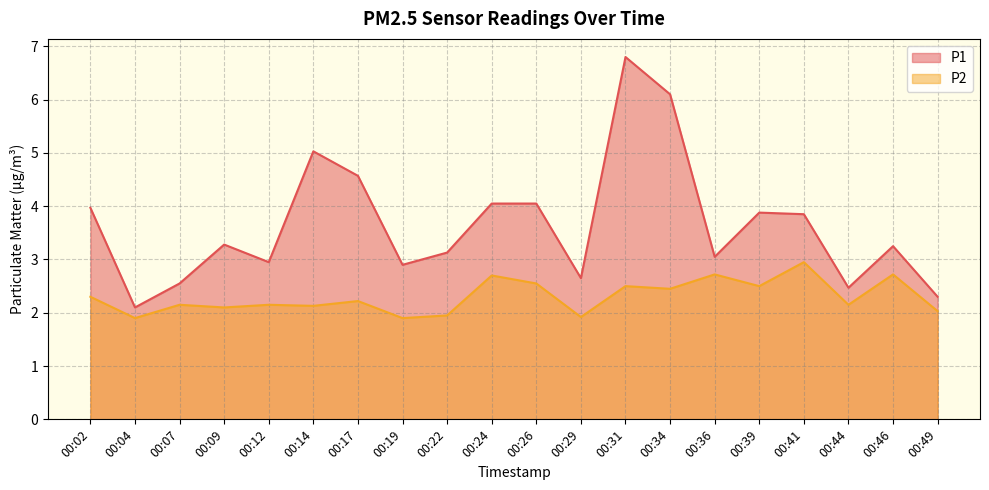

Rank the series by their maximum value, from lowest to highest.

P2, P1